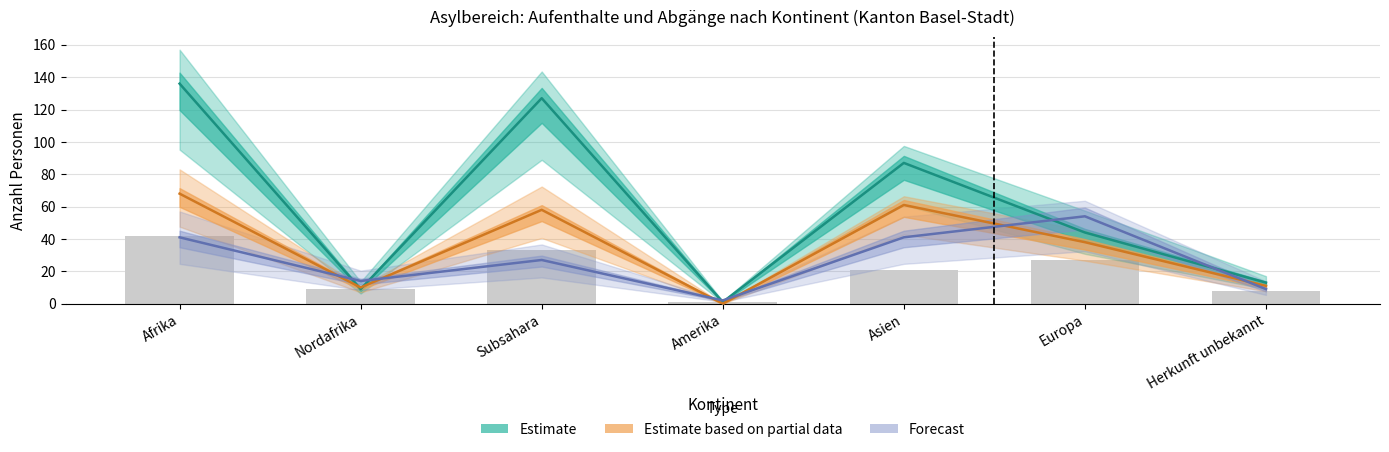

What is the label of the 5th bar from the right?

Subsahara